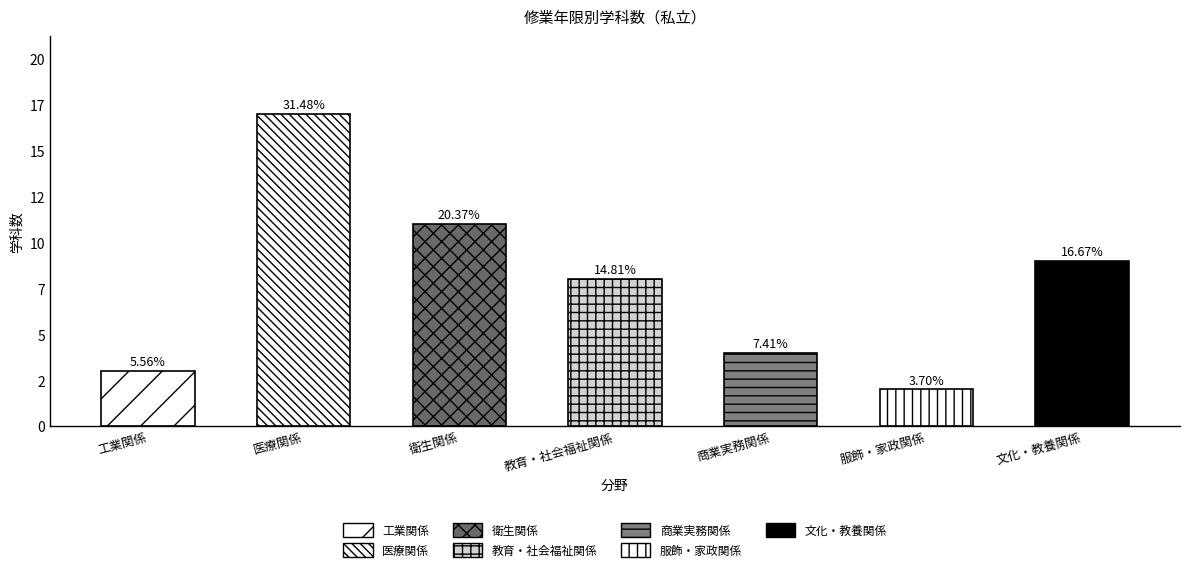

What position from the right is 衛生関係?

5